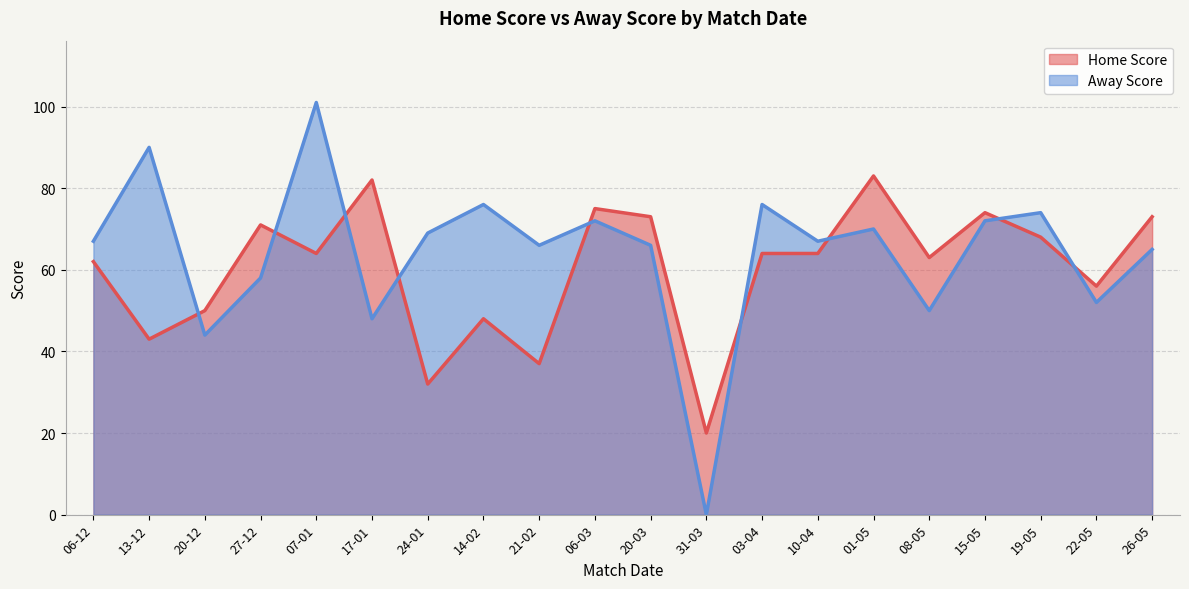

Rank the series by their maximum value, from lowest to highest.

Home Score, Away Score